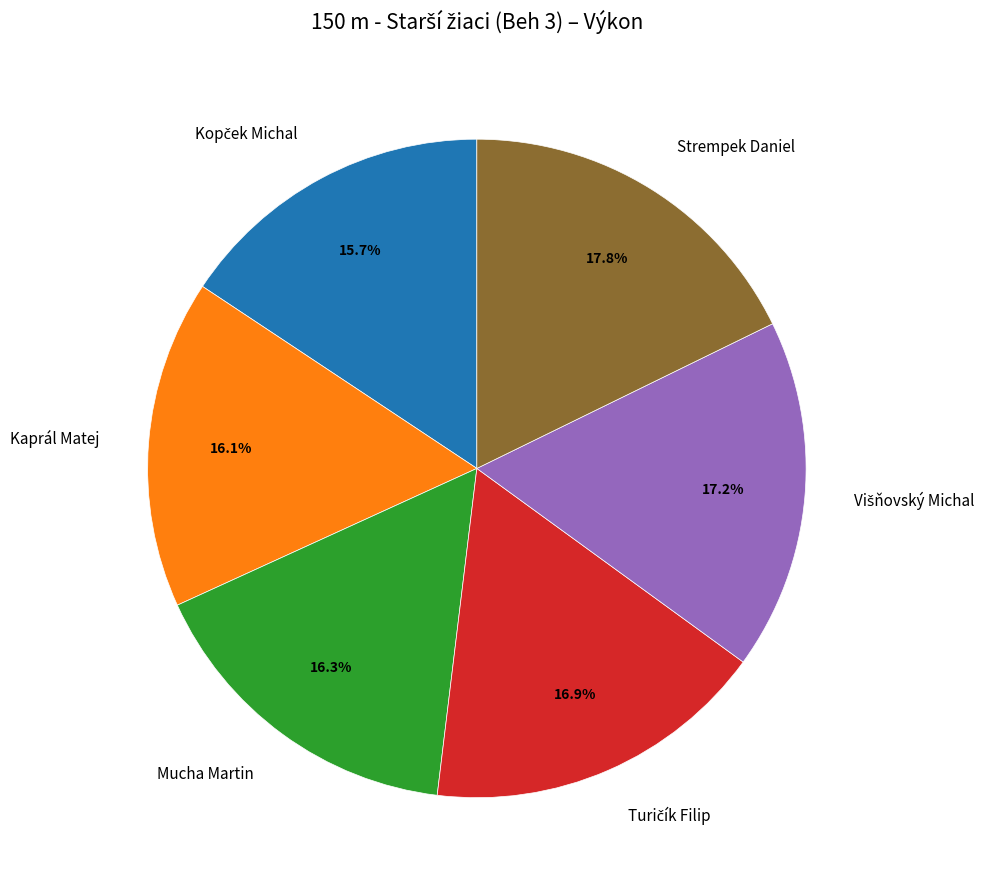

What is the total percentage of Mucha Martin and Kaprál Matej?

32.4%